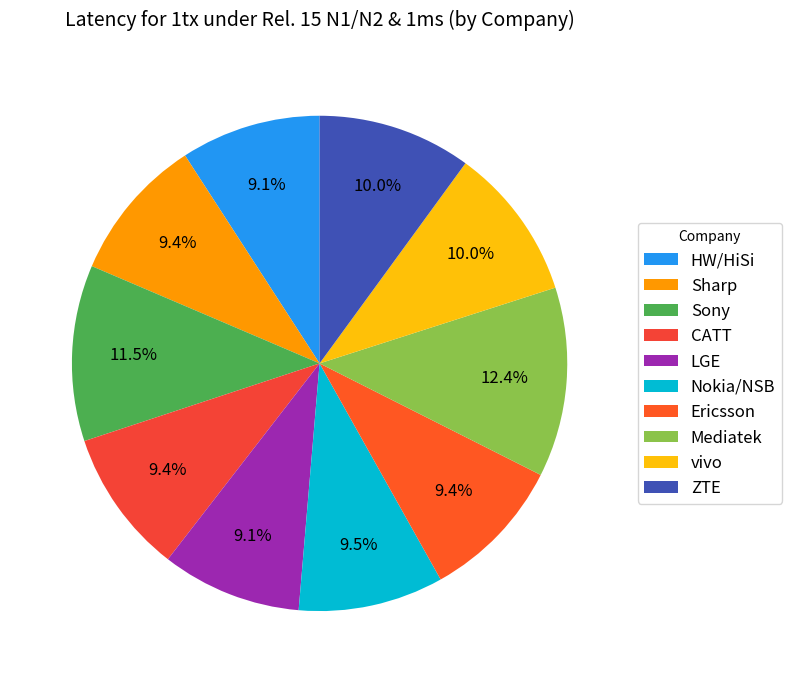

To the nearest percent, what percentage of the pie is Mediatek?

12%